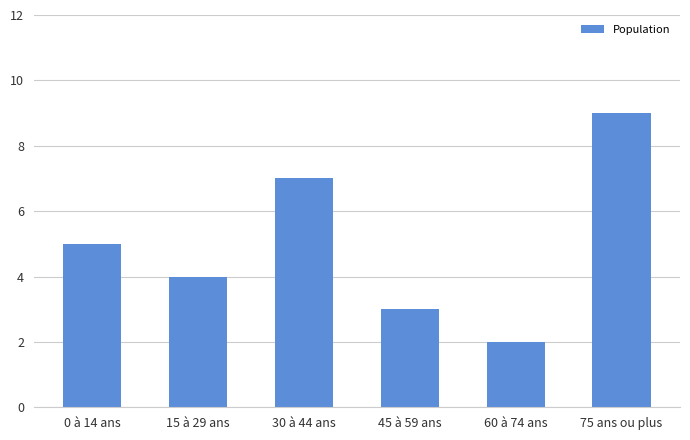

What is the difference between the second highest and minimum values?

5